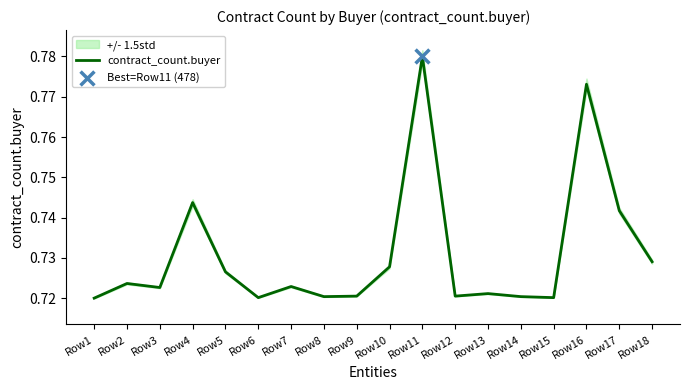

Between Row6 and Row9, which is larger?

Row9